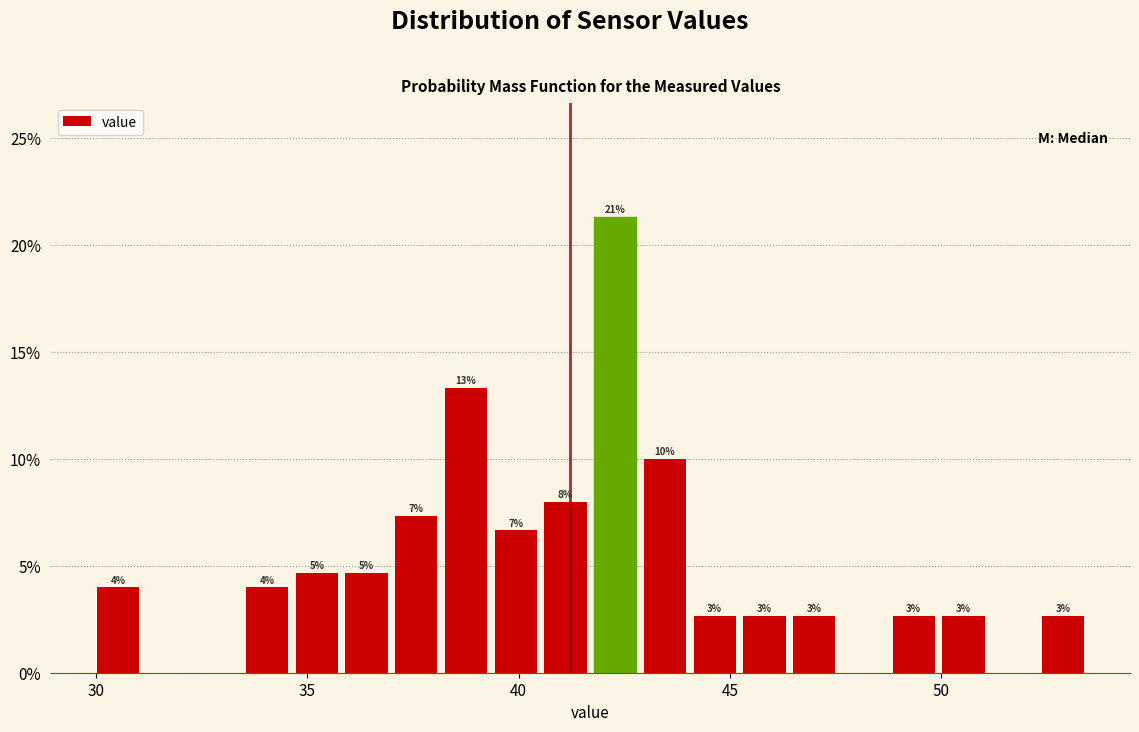

Read against the x-axis, roughly where is the centre of the tallest bar?

42.5